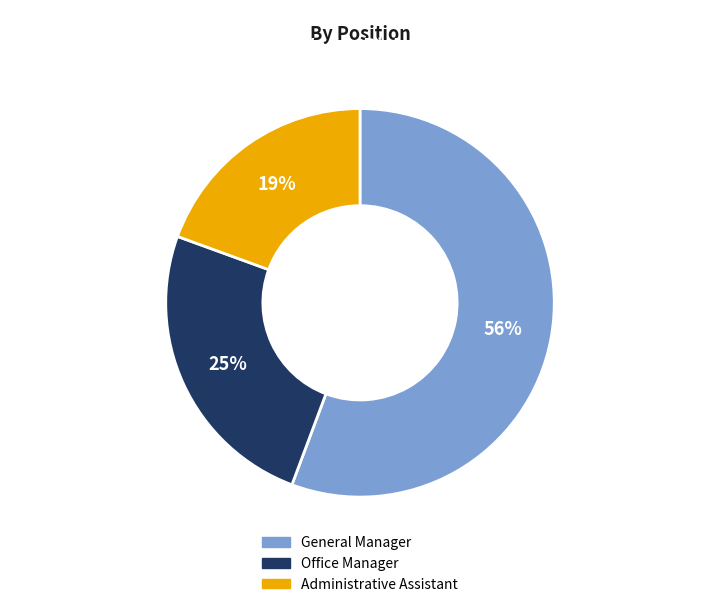

Between Administrative Assistant and General Manager, which is larger?

General Manager